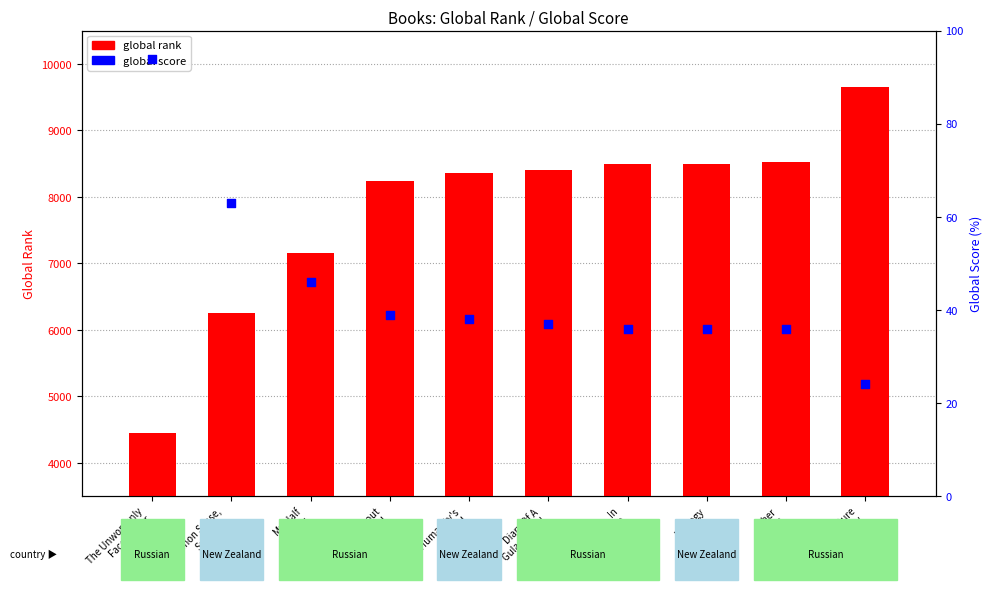

What is the total value across all series at Diary Of A
Gulag Guard?

8447